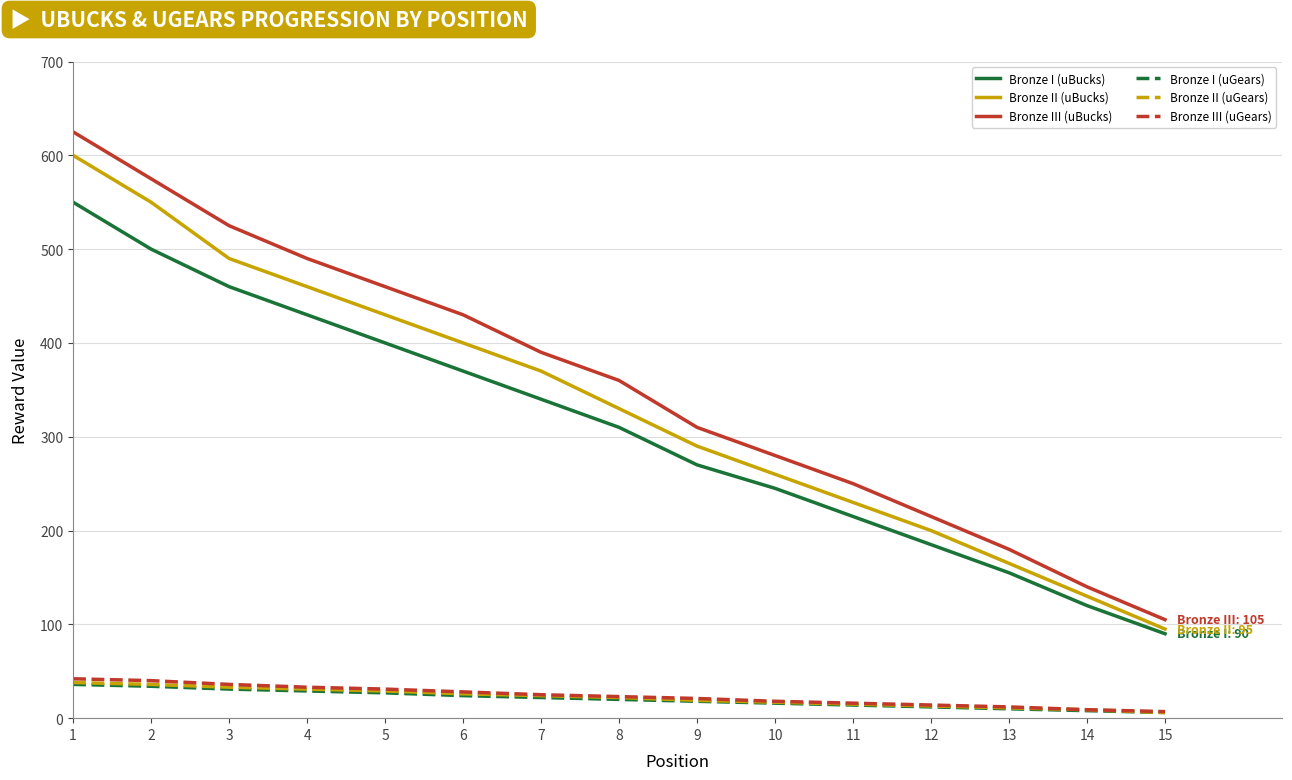

What value does the Bronze II (uGears) series have at 1?

38